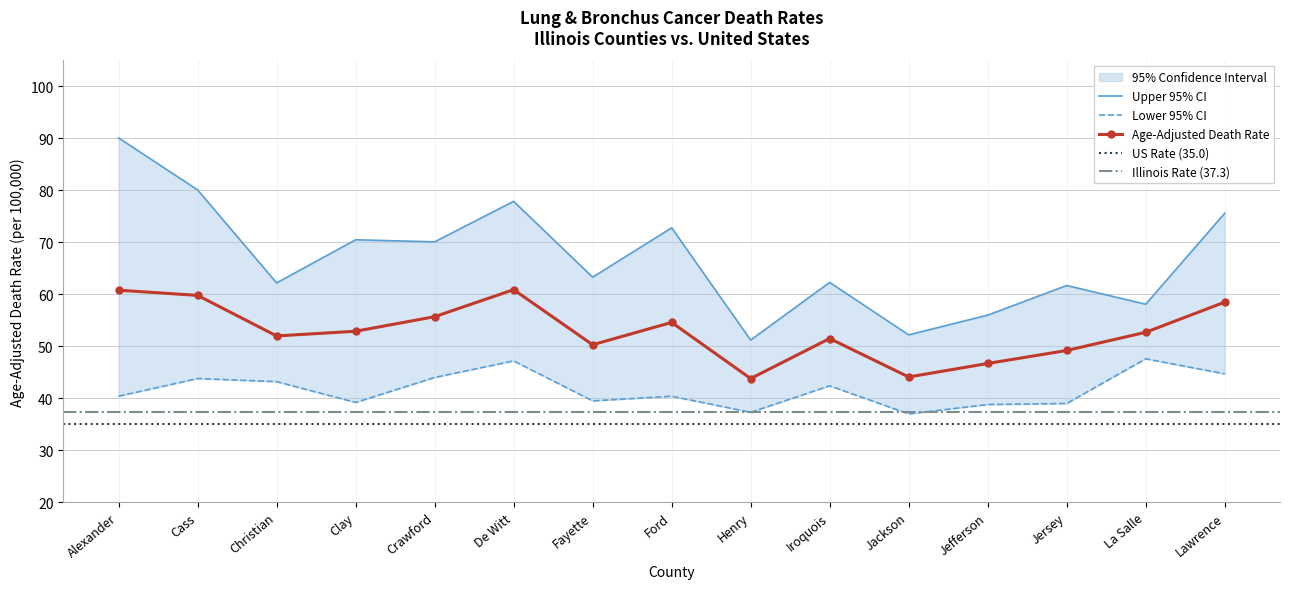

What is the lowest value of the Age-Adjusted Death Rate series?

43.8